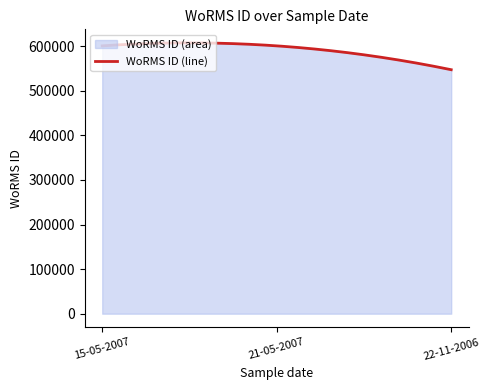

What is the minimum value shown in the chart?

547449.0